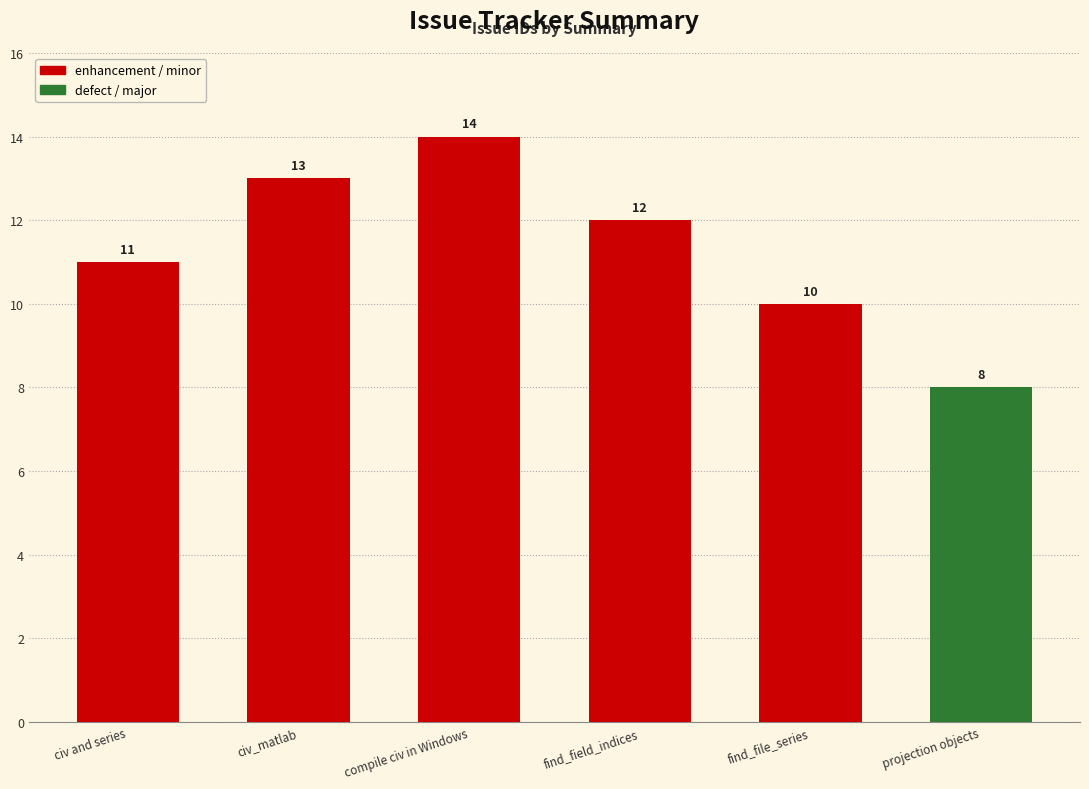

List the labels in order of value, smallest first.

projection objects, find_file_series, civ and series, find_field_indices, civ_matlab, compile civ in Windows